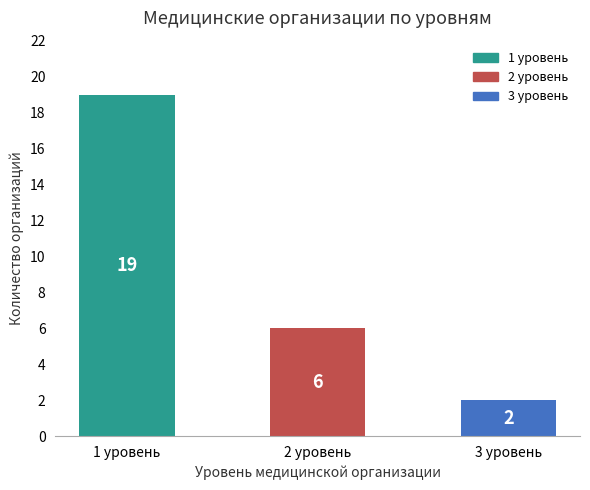

Read the value at 1 уровень, to the nearest 10.

20